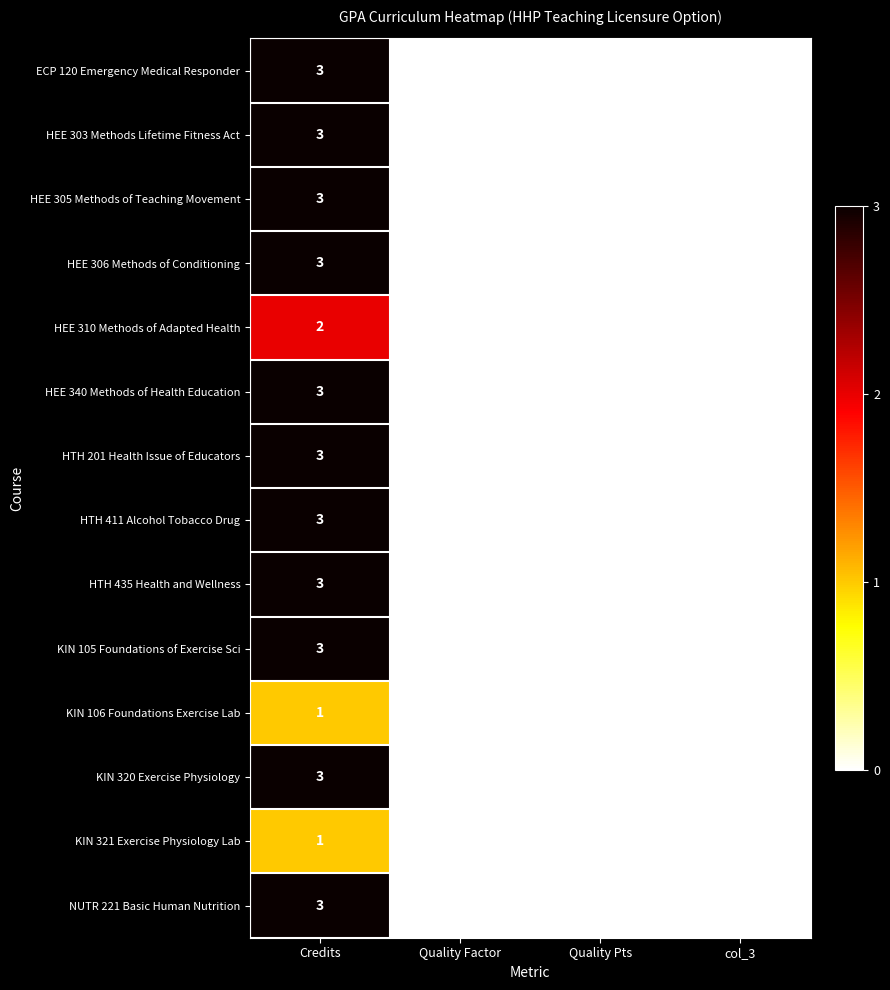

What is the greatest value displayed?

3